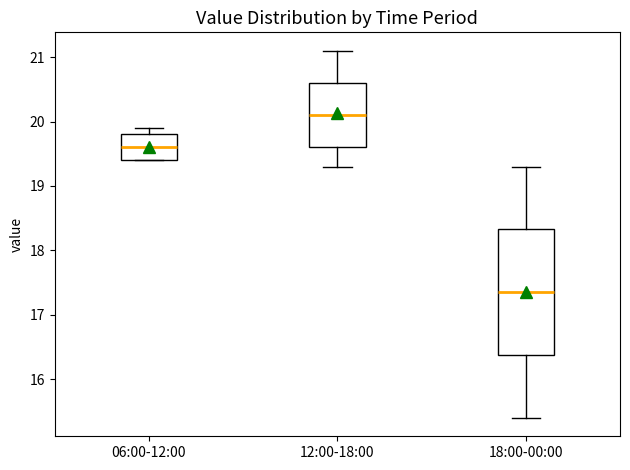

Reading left to right, read every box against the y-axis: the position of its median line, the range the box covers, and the ends of its whiskers. The values are not printed on the chart, so give them approximately, as read against the axis.

06:00-12:00: median 19.6, box 19.4 to 19.8, whiskers 19.4 to 19.9
12:00-18:00: median 20.1, box 19.6 to 20.6, whiskers 19.3 to 21.1
18:00-00:00: median 17.4, box 16.4 to 18.3, whiskers 15.4 to 19.3